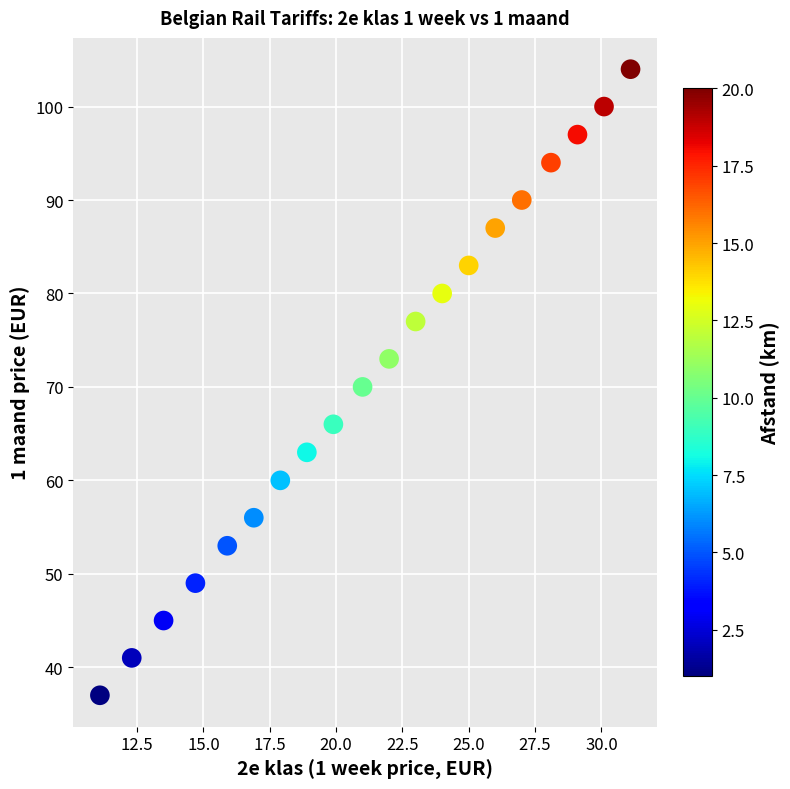

What is the range of Y values (max minus min)?

67